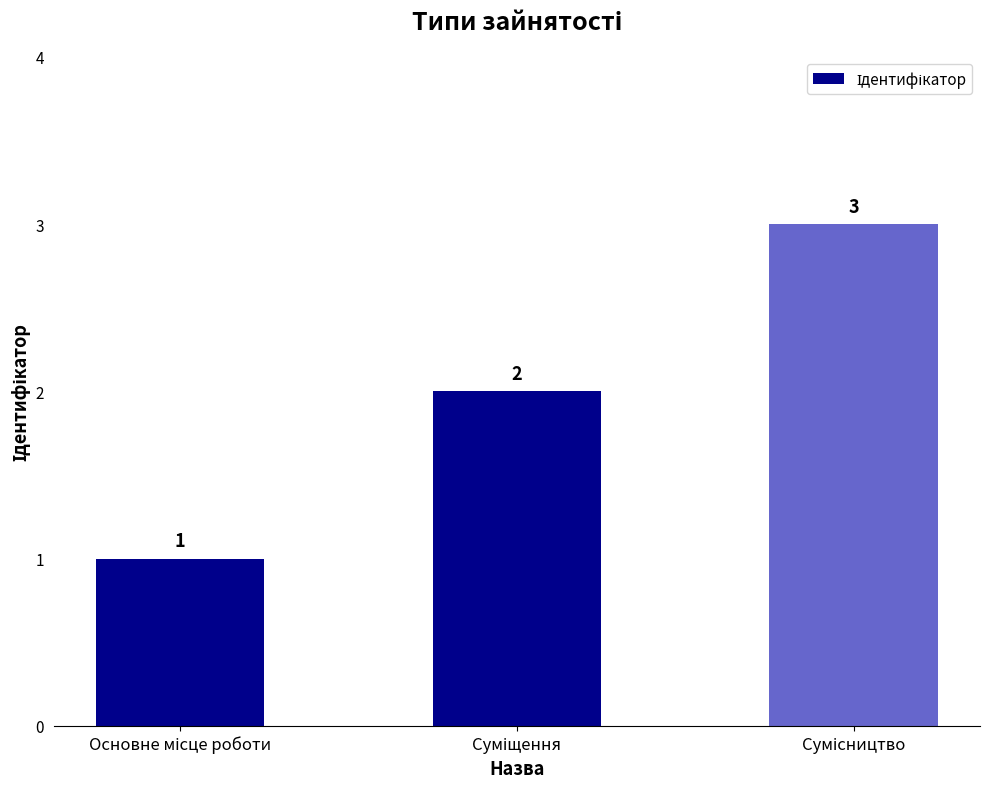

What is the smallest value displayed?

1